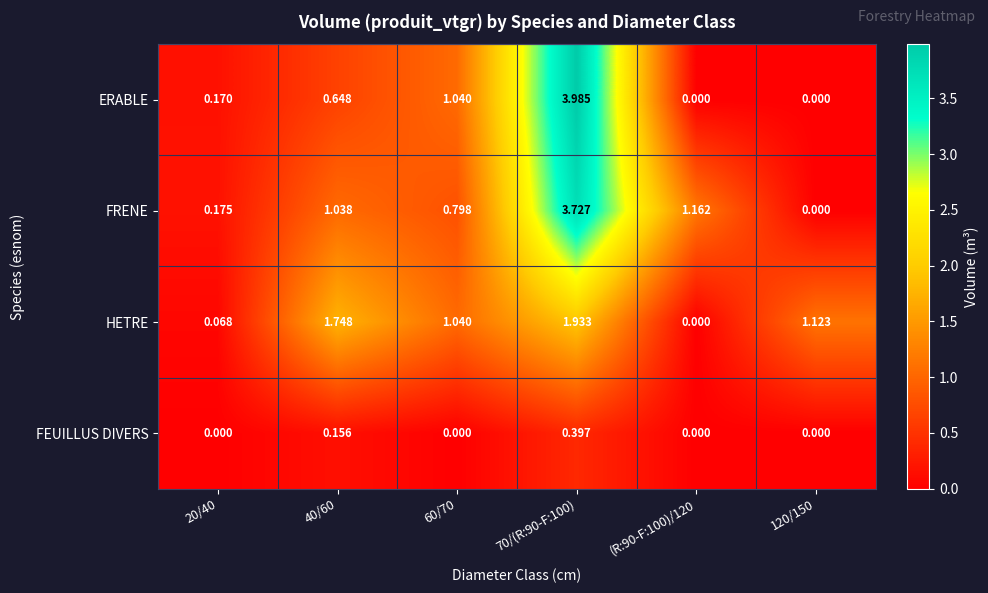

List the series in order of their peak value, highest first.

ERABLE, FRENE, HETRE, FEUILLUS DIVERS